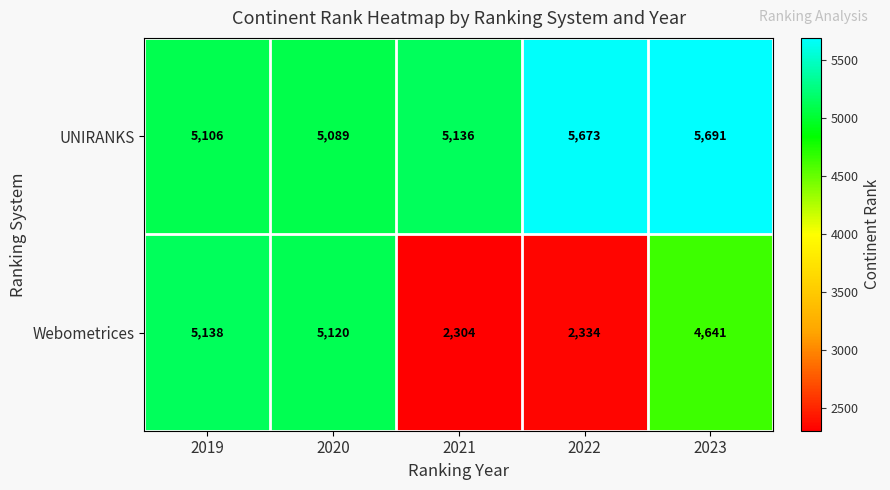

The Webometrices series shows 2334 at 2022. True or false?

True